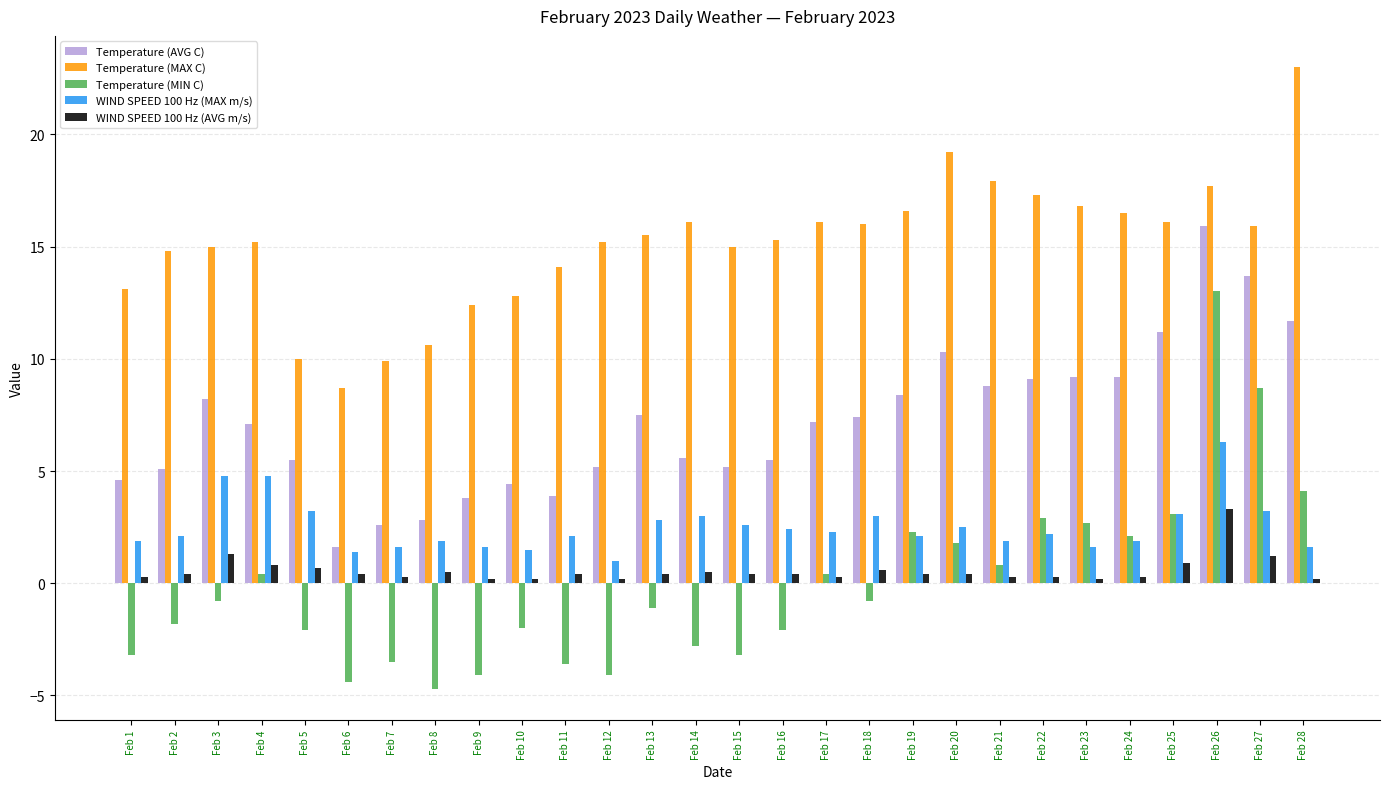

What is the sum of all WIND SPEED 100 Hz (AVG m/s) values?

15.8